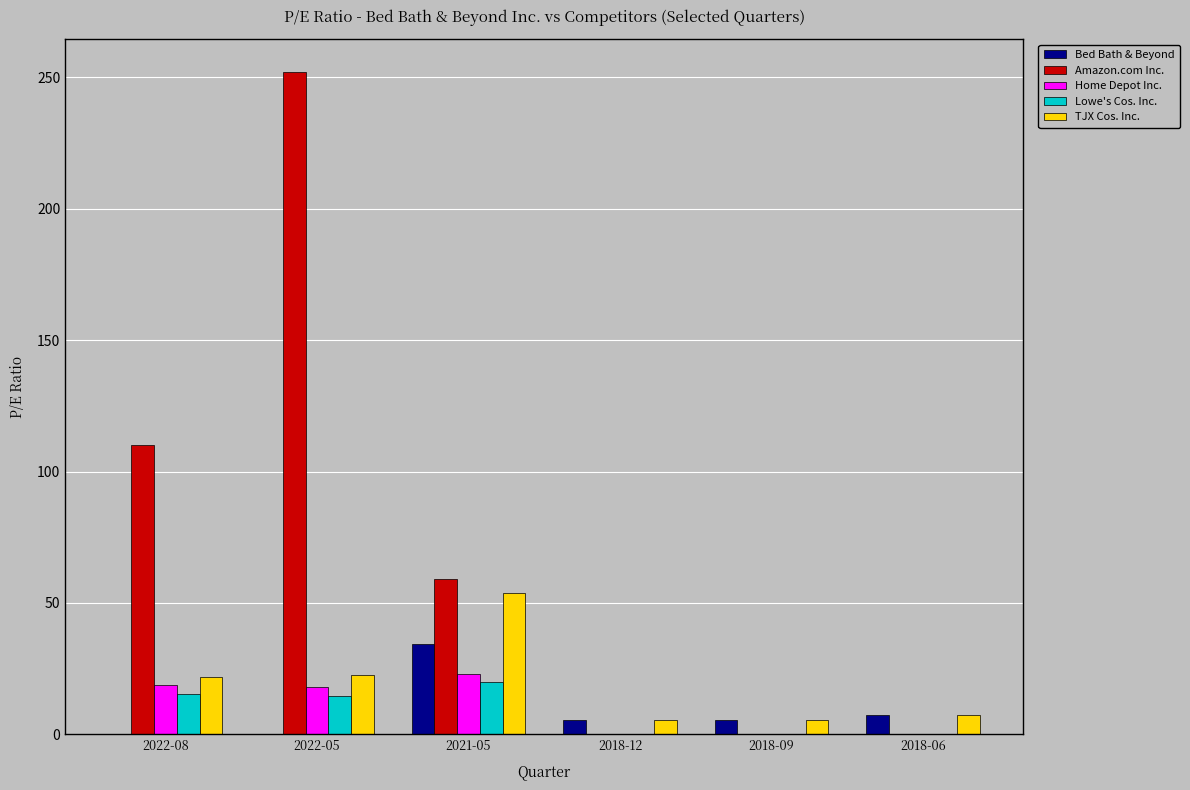

Are the bars horizontal?

No